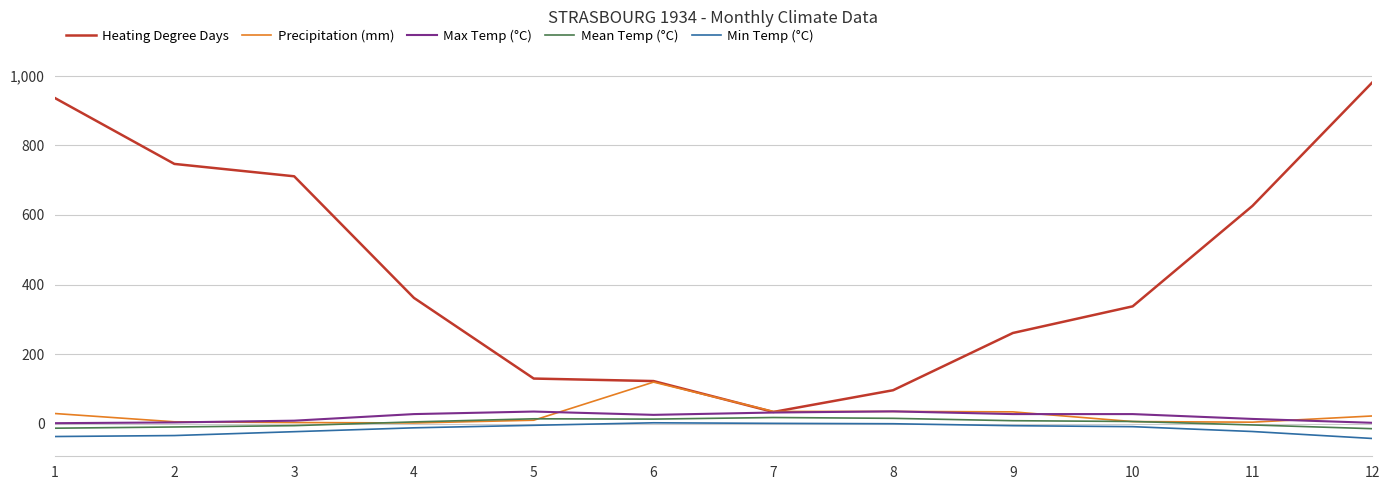

Where is Heating Degree Days nearest to the value 507?

11